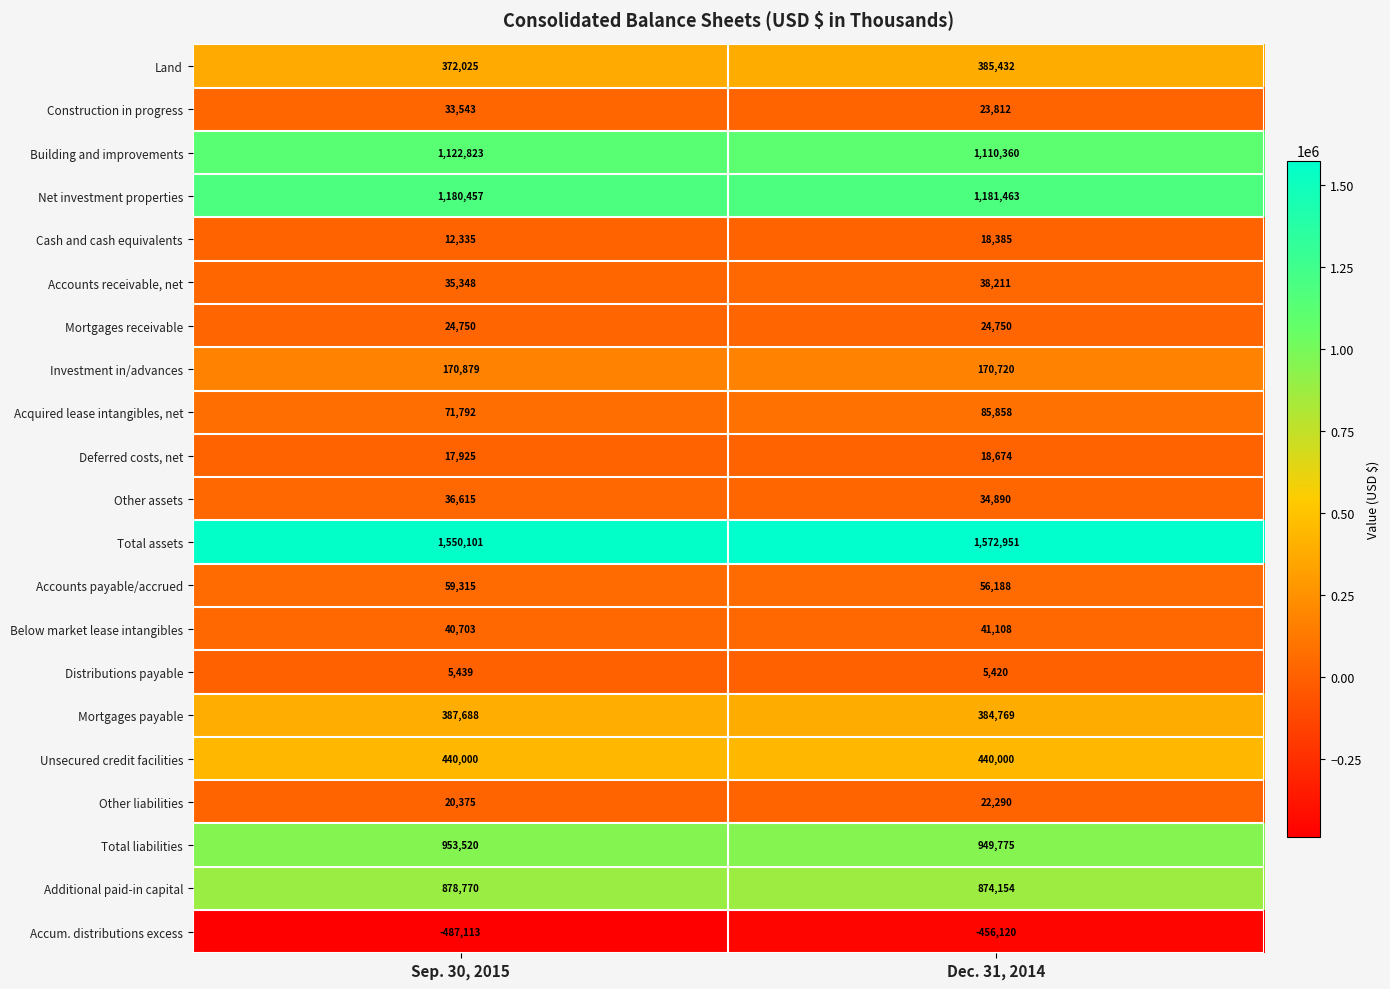

Between Sep. 30, 2015 and Dec. 31, 2014, which series saw the biggest shift?

Accum. distributions excess